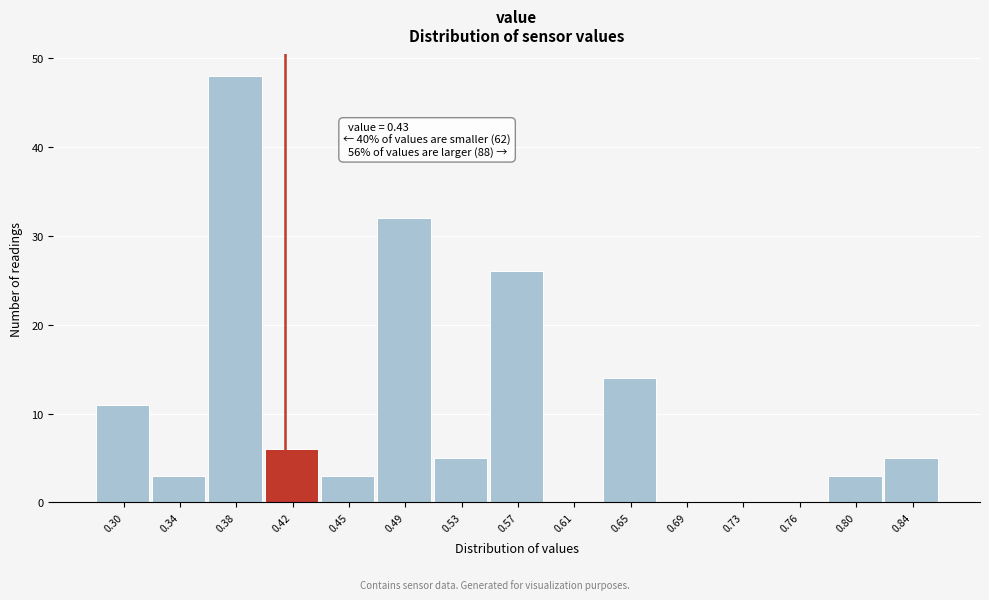

Reading left to right, list all the values displayed in this chart.

0.30=11	0.34=3	0.38=48	0.42=6	0.45=3	0.49=32	0.53=5	0.57=26	0.61=0	0.65=14	0.69=0	0.73=0	0.76=0	0.80=3	0.84=5